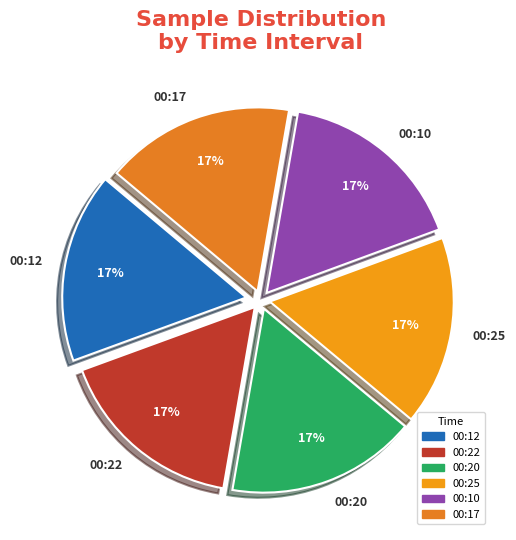

To the nearest percent, what is the average slice percentage?

17%